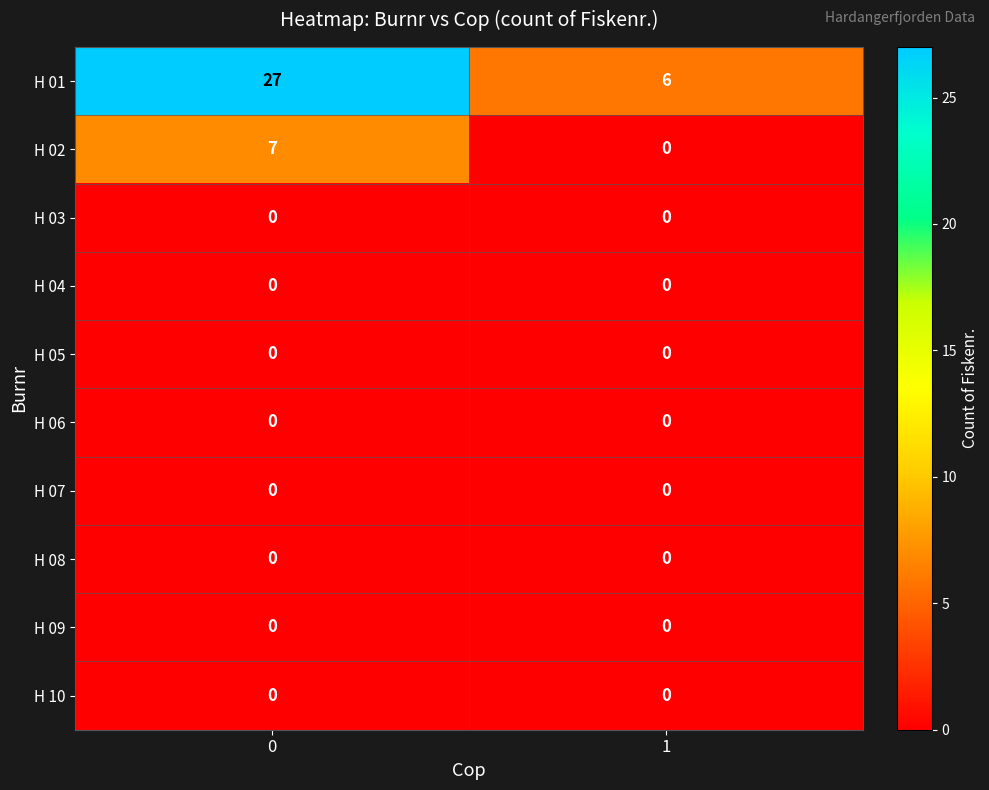

Reading left to right, transcribe all the data shown in this chart.

H 01: 0=27	1=6
H 02: 0=7	1=0
H 03: 0=0	1=0
H 04: 0=0	1=0
H 05: 0=0	1=0
H 06: 0=0	1=0
H 07: 0=0	1=0
H 08: 0=0	1=0
H 09: 0=0	1=0
H 10: 0=0	1=0